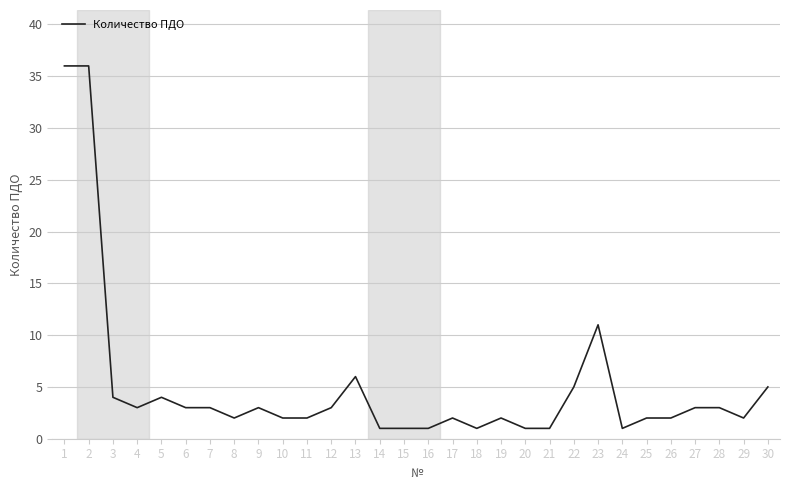

At which label is the value closest to 18?

23